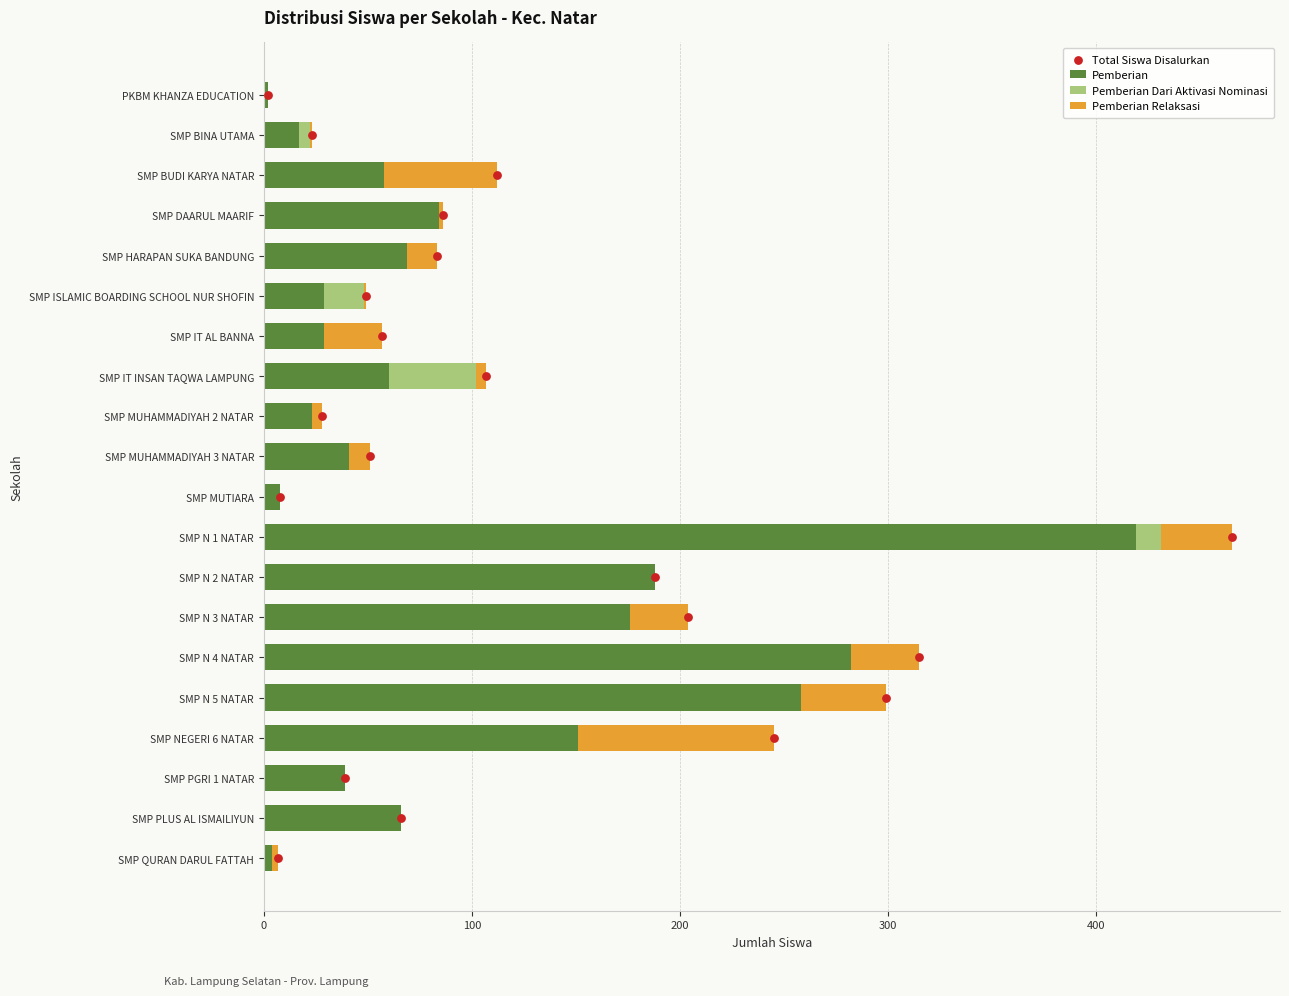

Is it true that Pemberian equals 29 at SMP PLUS AL ISMAILIYUN?

False